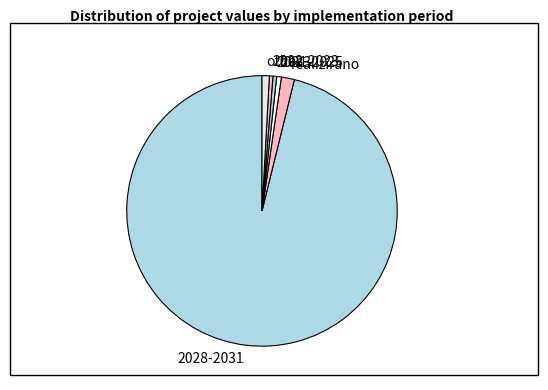

Do 2021-2025 and realizirano together represent more than half of the pie?

No